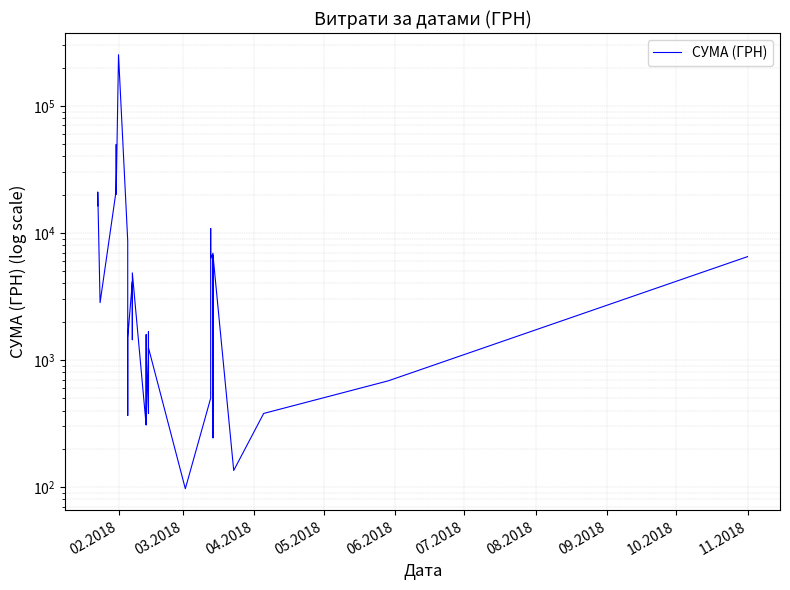

How many lines are shown in the chart?

1